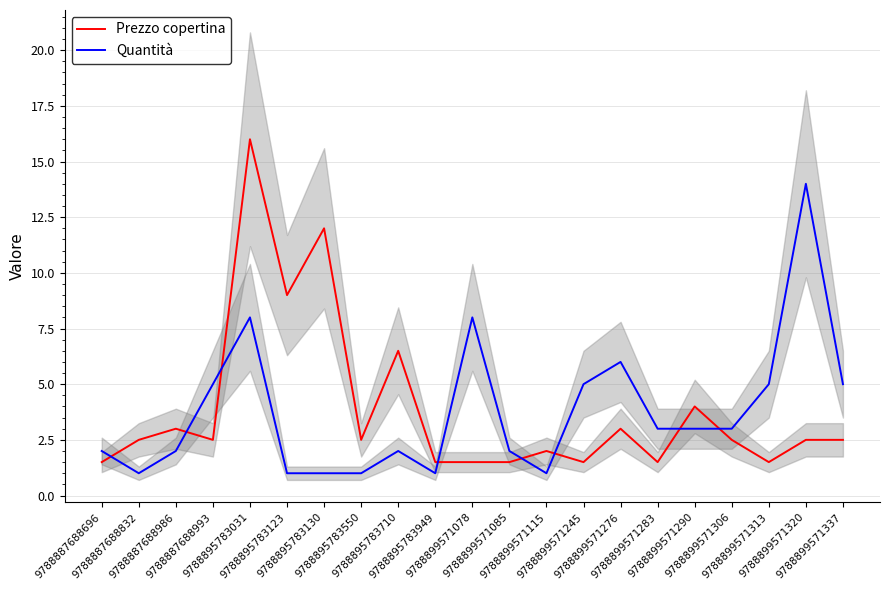

Reading right to left, what are all the values shown in this chart?

Prezzo copertina: 9788899571337=2.5	9788899571320=2.5	9788899571313=1.5	9788899571306=2.5	9788899571290=4.0	9788899571283=1.5	9788899571276=3.0	9788899571245=1.5	9788899571115=2.0	9788899571085=1.5	9788899571078=1.5	9788895783949=1.5	9788895783710=6.5	9788895783550=2.5	9788895783130=12.0	9788895783123=9.0	9788895783031=16.0	9788887688993=2.5	9788887688986=3.0	9788887688832=2.5	9788887688696=1.5
Quantità: 9788899571337=5.0	9788899571320=14.0	9788899571313=5.0	9788899571306=3.0	9788899571290=3.0	9788899571283=3.0	9788899571276=6.0	9788899571245=5.0	9788899571115=1.0	9788899571085=2.0	9788899571078=8.0	9788895783949=1.0	9788895783710=2.0	9788895783550=1.0	9788895783130=1.0	9788895783123=1.0	9788895783031=8.0	9788887688993=5.0	9788887688986=2.0	9788887688832=1.0	9788887688696=2.0